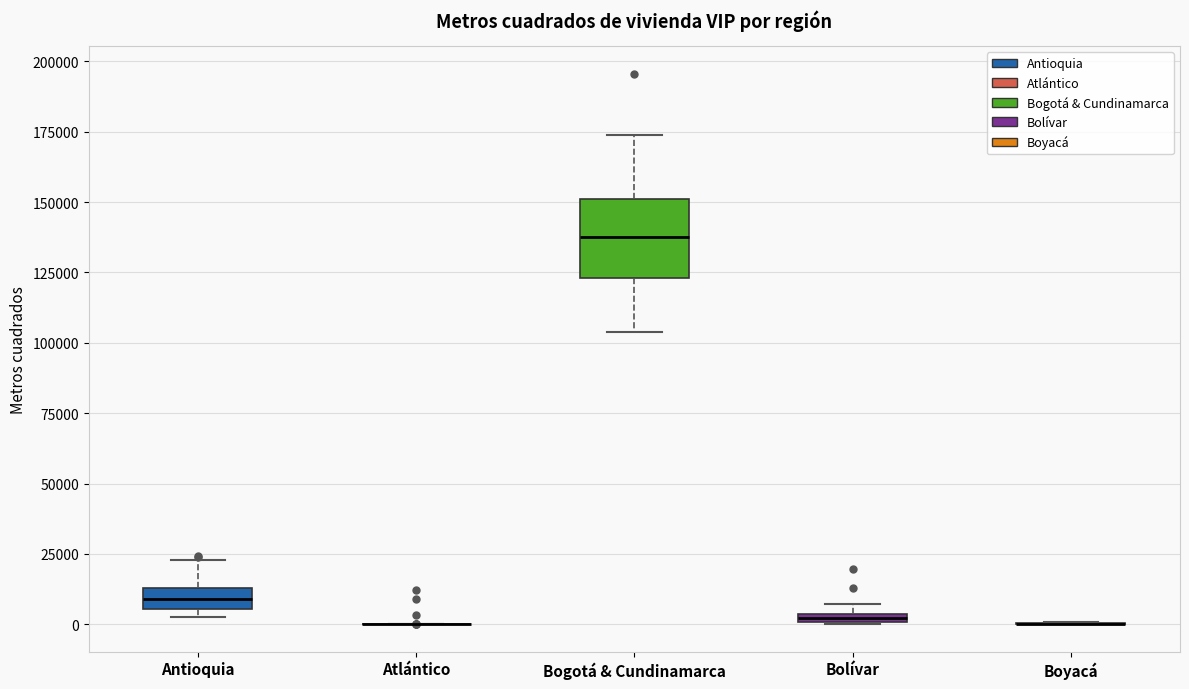

Comparing the boxes themselves (not the whiskers), which one is the tallest?

Bogotá & Cundinamarca